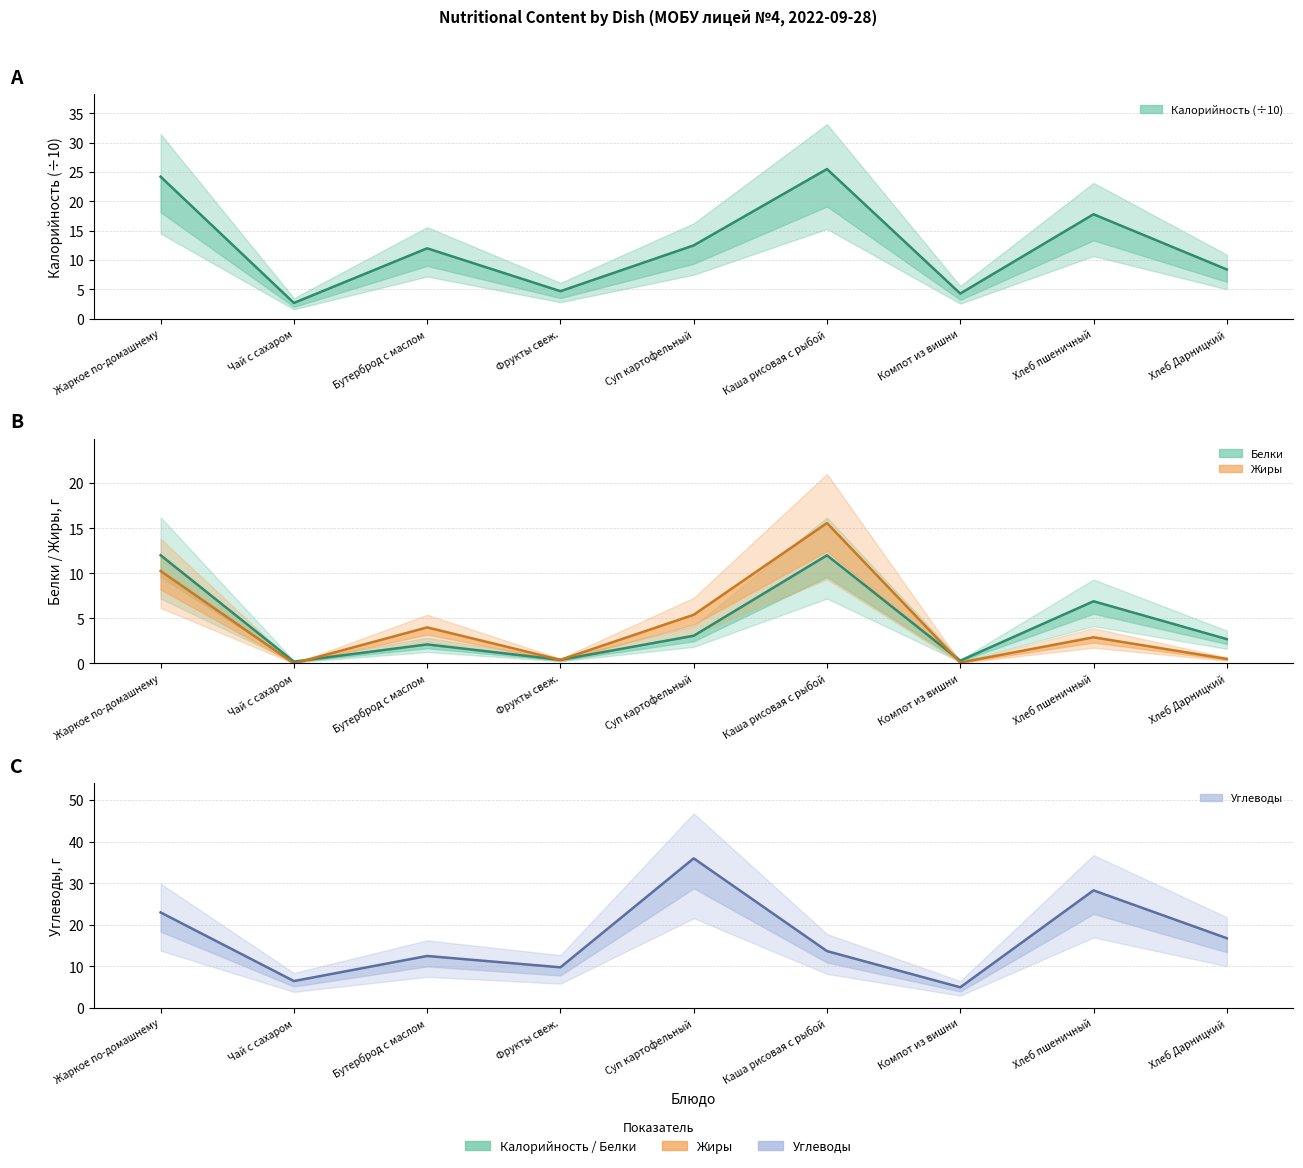

Where do Белки and Жиры first cross each other?

Чай с сахаром and Бутерброд с маслом